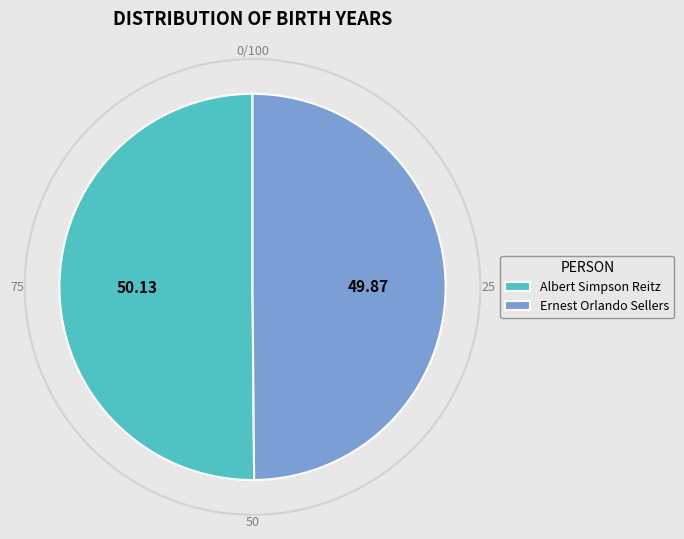

Approximately how many times larger is the value at Ernest Orlando Sellers compared to Albert Simpson Reitz?

1.0